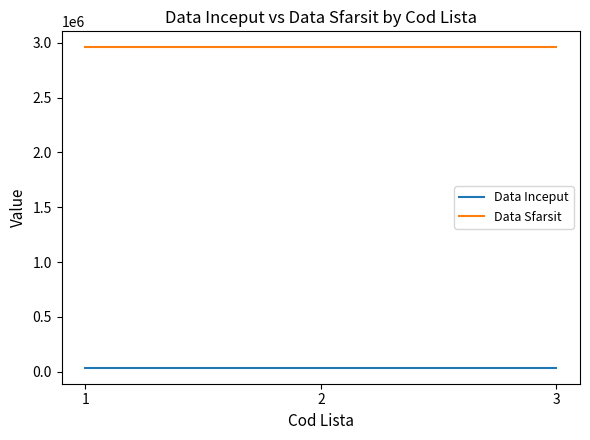

What is the smallest value displayed?

36526